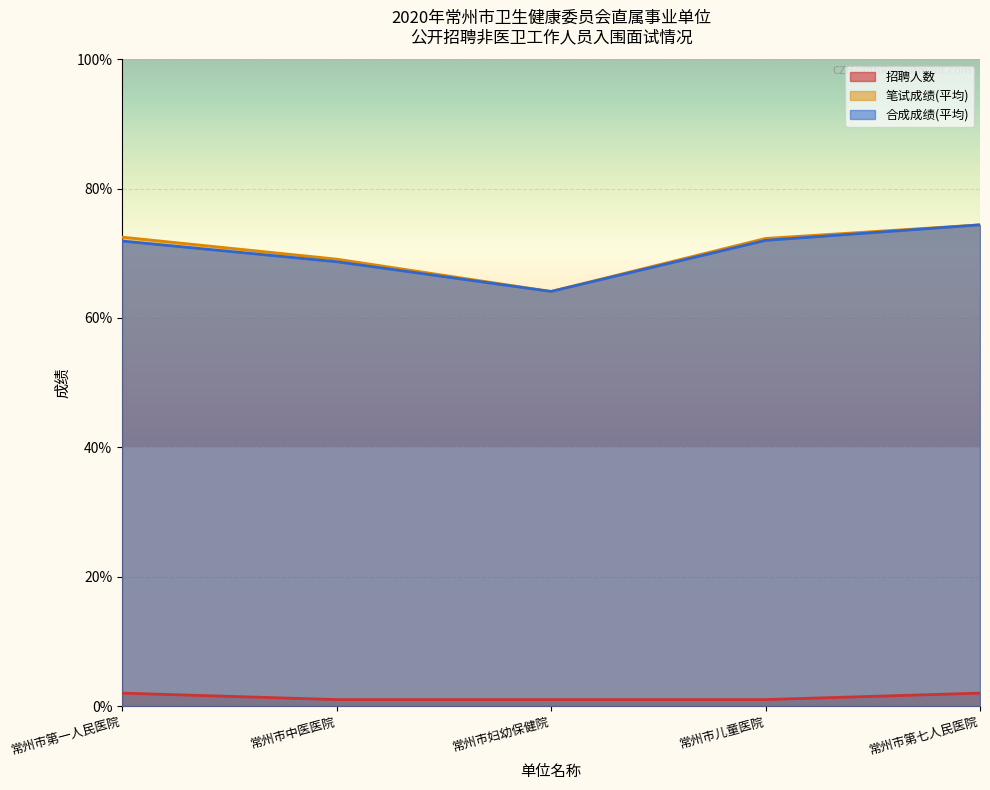

True or false: 招聘人数 and 笔试成绩(平均) intersect in this chart.

False